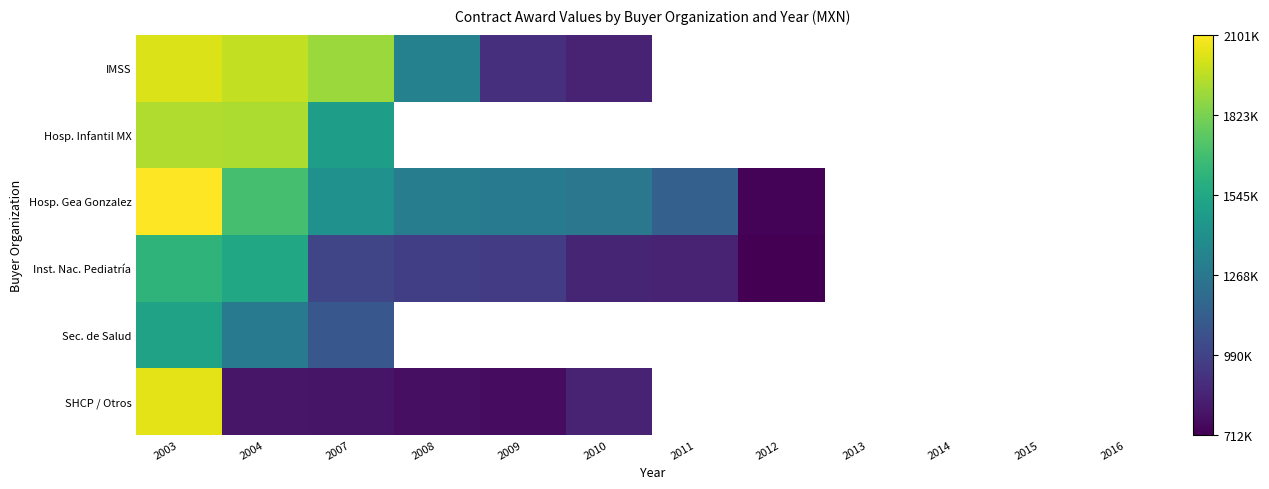

List the series in order of their peak value, highest first.

Hosp. Gea Gonzalez, SHCP / Otros, IMSS, Hosp. Infantil MX, Inst. Nac. Pediatría, Sec. de Salud